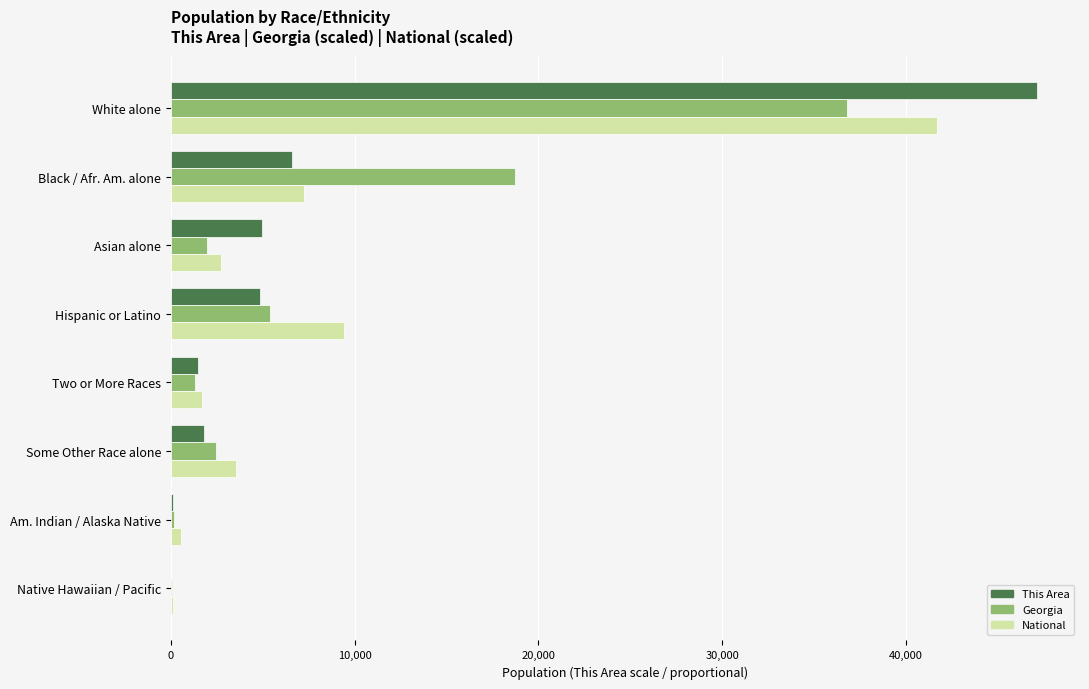

What are all the series names shown in the legend?

This Area, Georgia, National